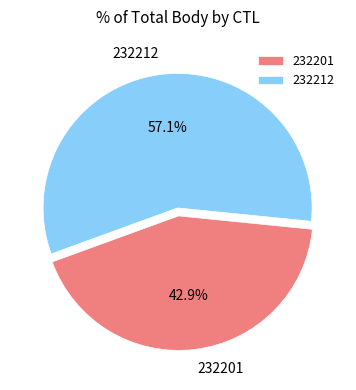

How many slices are in this pie chart?

2